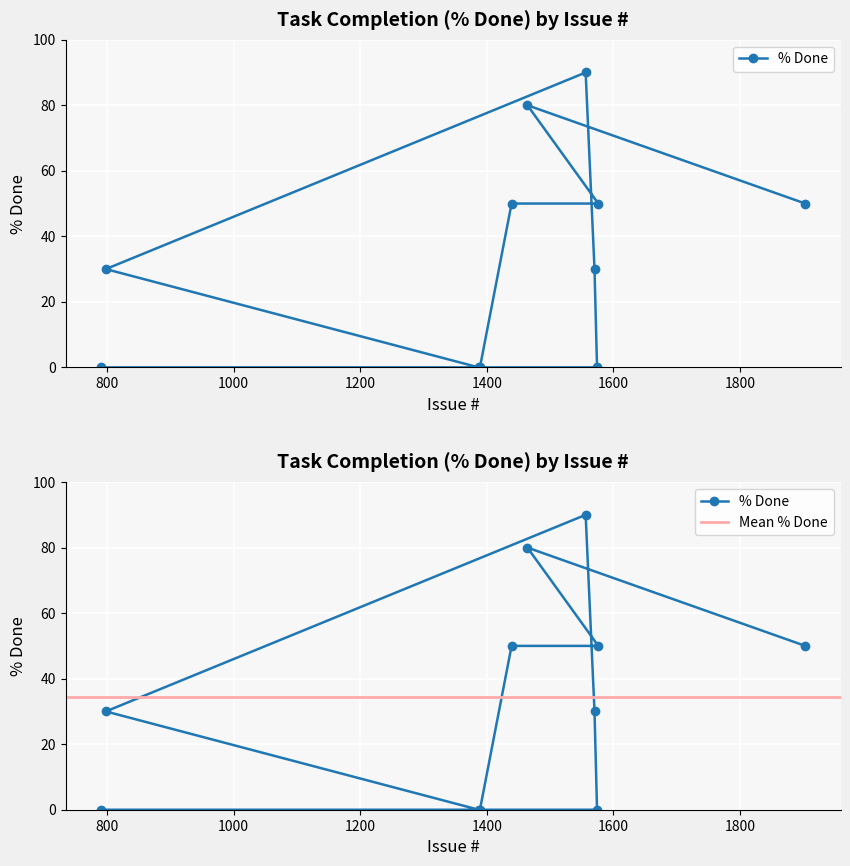

Which has a higher value, 1389 or 1903?

1903